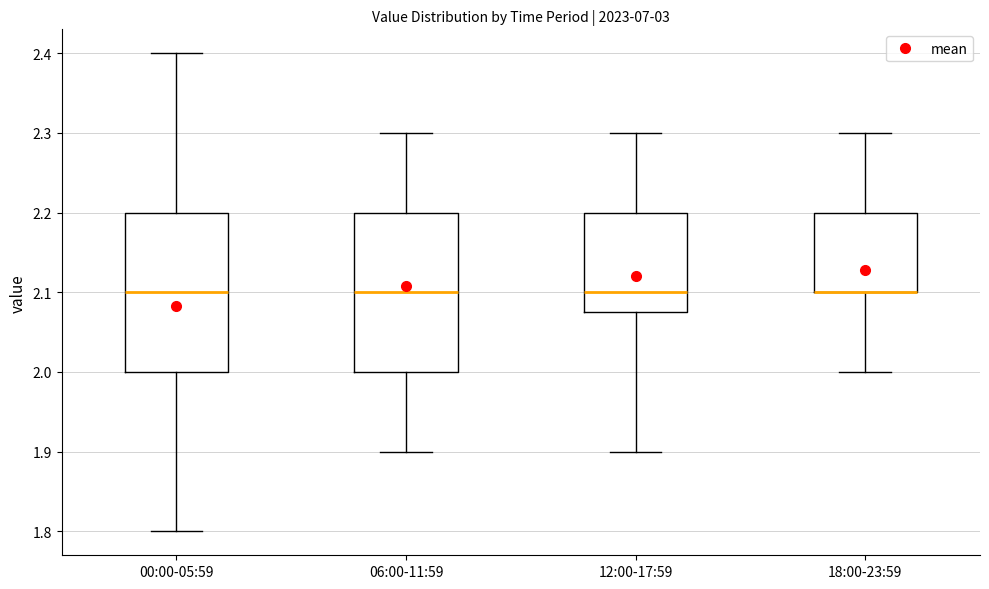

Where does the upper whisker of the box for 06:00-11:59 end on the y-axis? The values are not printed on the chart, so give them approximately, as read against the axis.

2.30